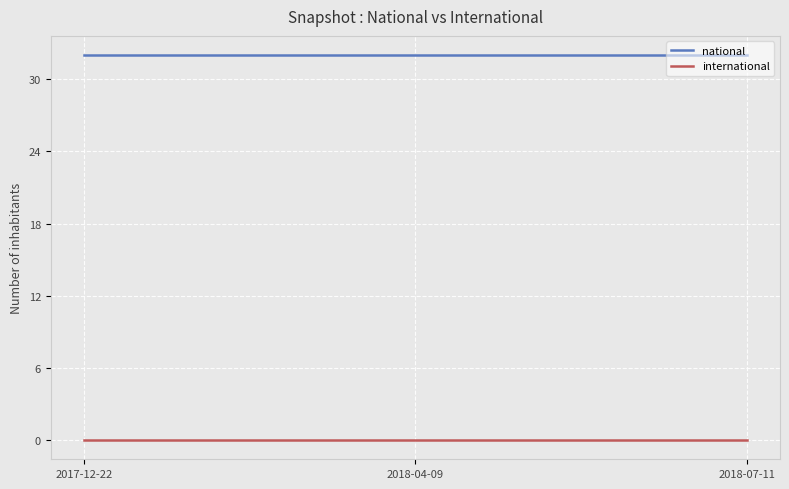

What is the maximum value shown in the chart?

32.0